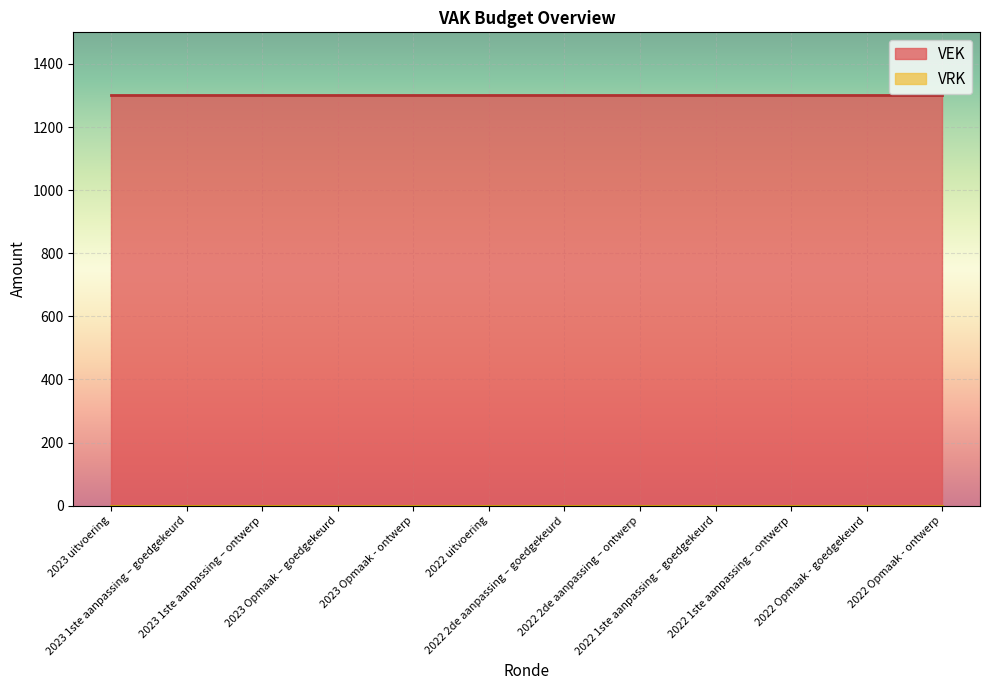

Which series changed the most between 2023 1ste aanpassing – goedgekeurd and 2023 1ste aanpassing – ontwerp?

VEK